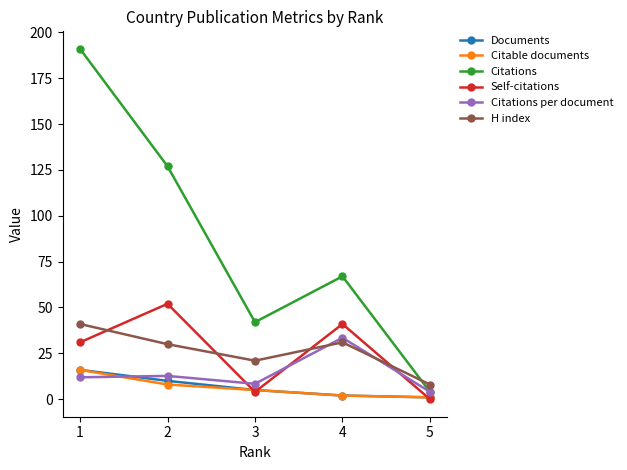

In Citations, how many points are higher than both neighbors (excluding endpoints)?

1